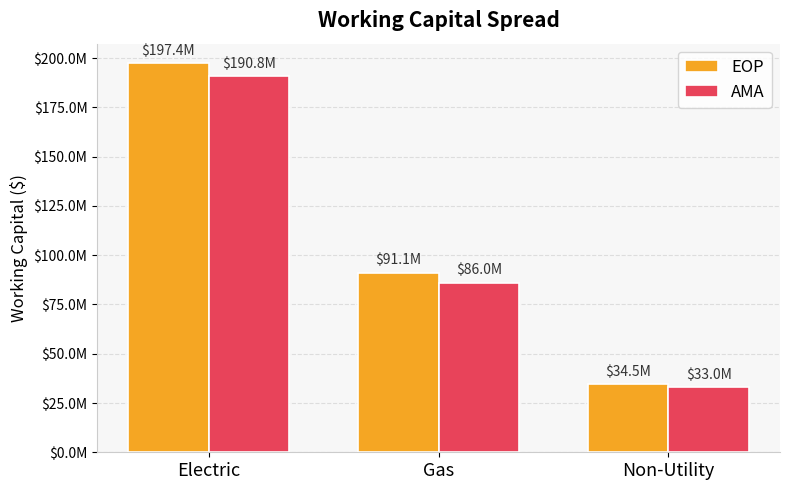

What is the difference between the highest and lowest values at Non-Utility?

1488863.8